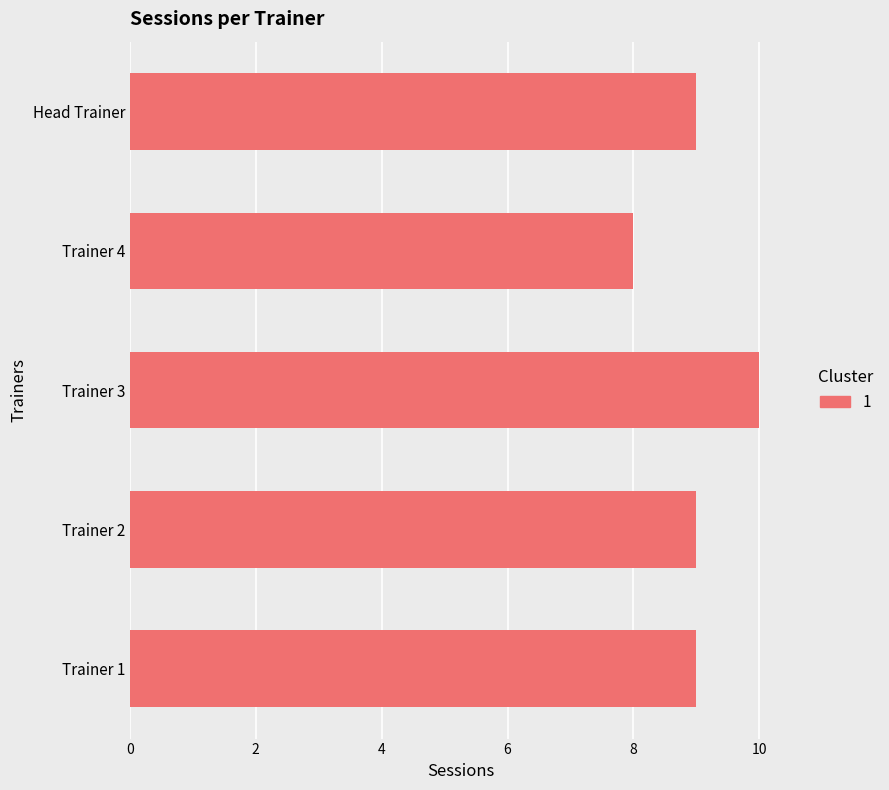

Is it true that the value at Trainer 1 is 3?

False